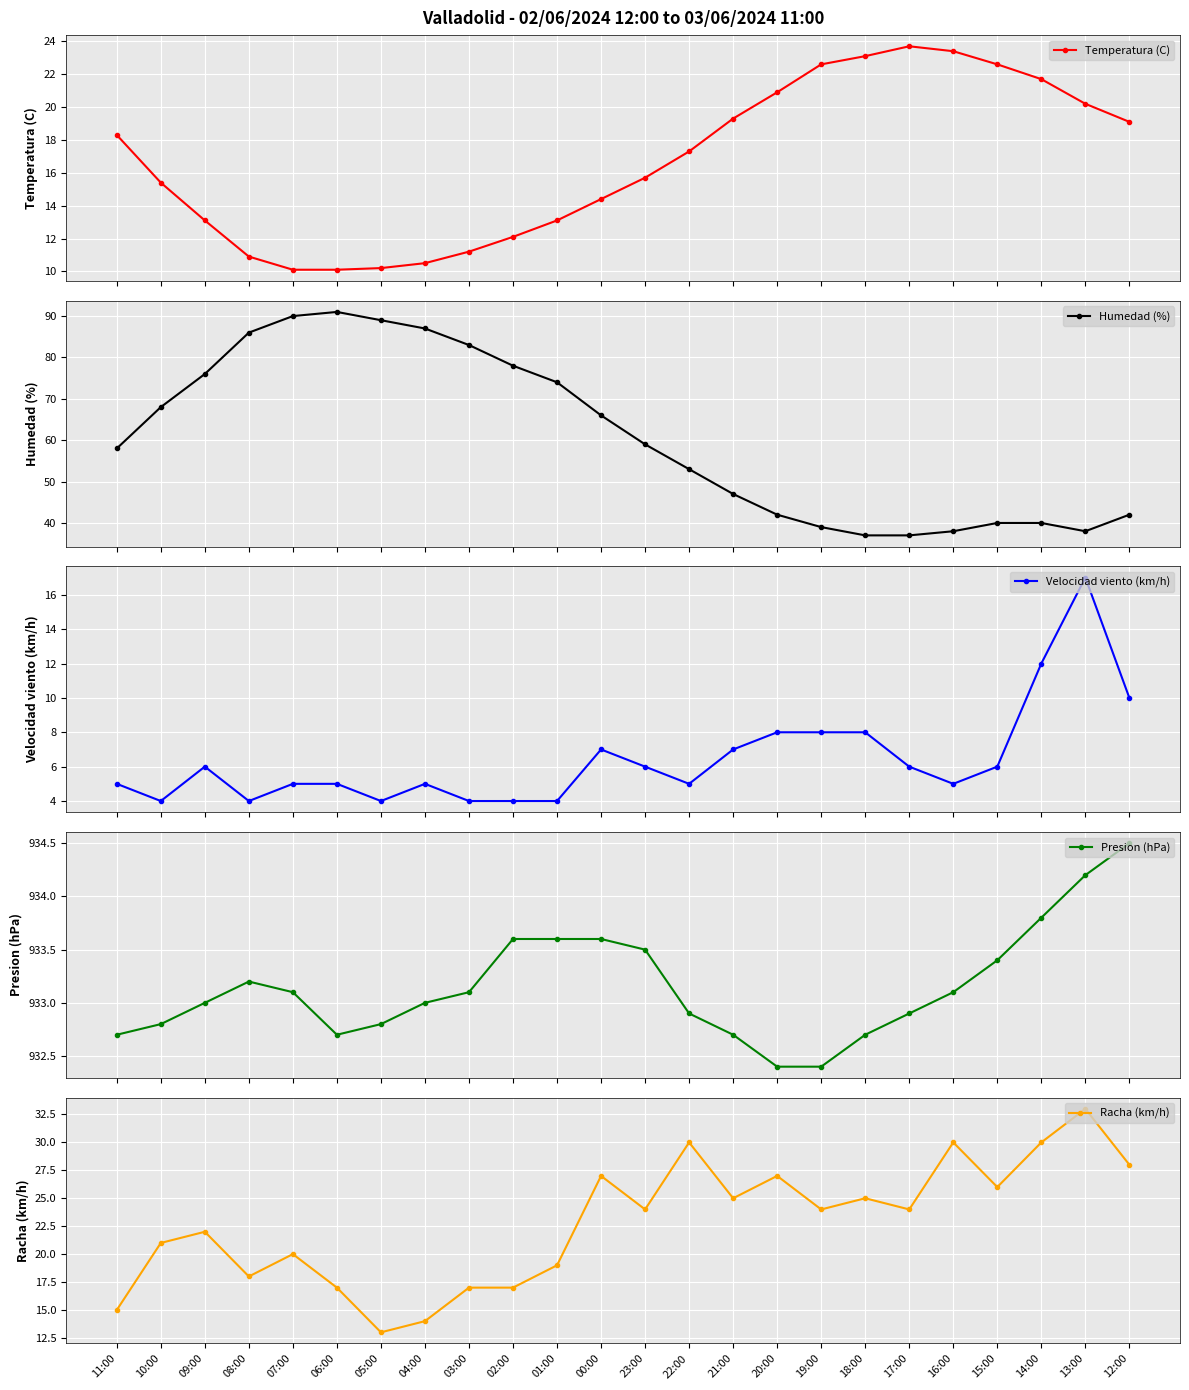

What is the approximate value of Humedad (%) at 09:00?

76.0